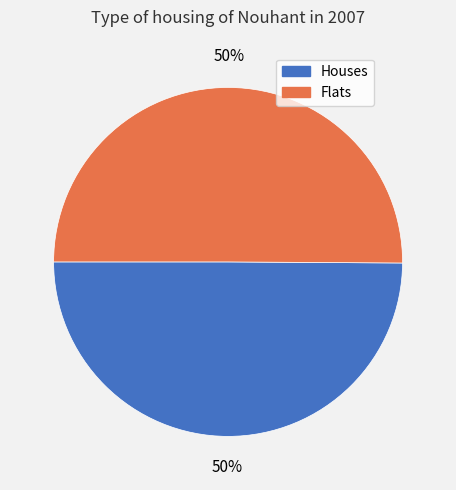

To the nearest percent, what is the average slice percentage?

50%